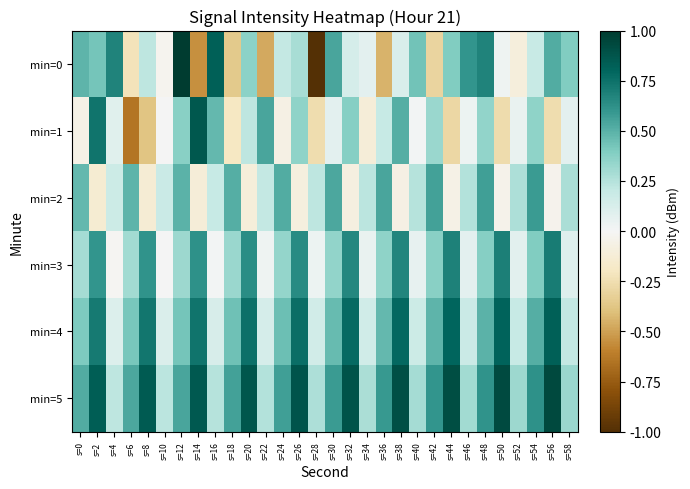

Reading left to right, list all the values displayed in this chart.

min=0: s=0=0.5	s=2=0.4	s=4=0.7	s=6=-0.2	s=8=0.2	s=10=-0.0	s=12=1.0	s=14=-0.5	s=16=0.8	s=18=-0.4	s=20=0.4	s=22=-0.5	s=24=0.2	s=26=0.3	s=28=-1.0	s=30=0.5	s=32=0.1	s=34=0.1	s=36=-0.4	s=38=0.1	s=40=0.4	s=42=-0.3	s=44=0.4	s=46=0.6	s=48=0.7	s=50=0.0	s=52=-0.1	s=54=0.2	s=56=0.5	s=58=0.4
min=1: s=0=-0.1	s=2=0.7	s=4=0.1	s=6=-0.6	s=8=-0.4	s=10=0.0	s=12=0.4	s=14=0.9	s=16=0.5	s=18=-0.2	s=20=0.2	s=22=0.5	s=24=-0.1	s=26=0.4	s=28=-0.3	s=30=0.1	s=32=0.4	s=34=-0.1	s=36=0.2	s=38=0.5	s=40=0.0	s=42=0.3	s=44=-0.3	s=46=0.0	s=48=0.3	s=50=-0.3	s=52=0.0	s=54=0.4	s=56=-0.3	s=58=0.1
min=2: s=0=0.5	s=2=-0.1	s=4=0.2	s=6=0.5	s=8=-0.1	s=10=0.2	s=12=0.5	s=14=-0.1	s=16=0.2	s=18=0.5	s=20=-0.1	s=22=0.2	s=24=0.5	s=26=-0.1	s=28=0.2	s=30=0.5	s=32=-0.1	s=34=0.2	s=36=0.5	s=38=-0.1	s=40=0.2	s=42=0.6	s=44=-0.1	s=46=0.3	s=48=0.6	s=50=-0.0	s=52=0.3	s=54=0.6	s=56=-0.0	s=58=0.3
min=3: s=0=0.3	s=2=0.6	s=4=-0.0	s=6=0.3	s=8=0.6	s=10=0.0	s=12=0.3	s=14=0.6	s=16=0.0	s=18=0.3	s=20=0.6	s=22=0.0	s=24=0.3	s=26=0.6	s=28=0.0	s=30=0.3	s=32=0.7	s=34=0.0	s=36=0.4	s=38=0.7	s=40=0.1	s=42=0.4	s=44=0.7	s=46=0.1	s=48=0.4	s=50=0.7	s=52=0.1	s=54=0.4	s=56=0.7	s=58=0.1
min=4: s=0=0.4	s=2=0.7	s=4=0.1	s=6=0.4	s=8=0.7	s=10=0.1	s=12=0.4	s=14=0.7	s=16=0.1	s=18=0.4	s=20=0.8	s=22=0.1	s=24=0.5	s=26=0.8	s=28=0.2	s=30=0.5	s=32=0.8	s=34=0.2	s=36=0.5	s=38=0.8	s=40=0.2	s=42=0.5	s=44=0.8	s=46=0.2	s=48=0.5	s=50=0.8	s=52=0.2	s=54=0.5	s=56=0.8	s=58=0.2
min=5: s=0=0.5	s=2=0.8	s=4=0.2	s=6=0.5	s=8=0.8	s=10=0.2	s=12=0.5	s=14=0.9	s=16=0.2	s=18=0.6	s=20=0.9	s=22=0.3	s=24=0.6	s=26=0.9	s=28=0.3	s=30=0.6	s=32=0.9	s=34=0.3	s=36=0.6	s=38=0.9	s=40=0.3	s=42=0.6	s=44=0.9	s=46=0.3	s=48=0.6	s=50=0.9	s=52=0.3	s=54=0.6	s=56=0.9	s=58=0.3